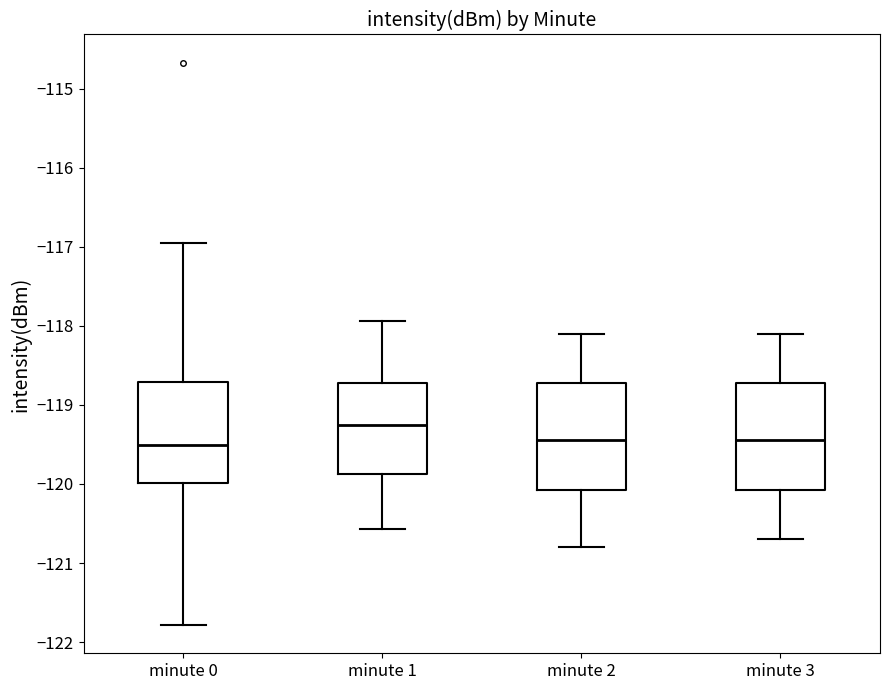

Reading left to right, read every box against the y-axis: the position of its median line, the range the box covers, and the ends of its whiskers. The values are not printed on the chart, so give them approximately, as read against the axis.

minute 0: median -119.5, box -120.0 to -118.7, whiskers -121.8 to -116.9
minute 1: median -119.3, box -119.9 to -118.7, whiskers -120.6 to -117.9
minute 2: median -119.4, box -120.1 to -118.7, whiskers -120.8 to -118.1
minute 3: median -119.4, box -120.1 to -118.7, whiskers -120.7 to -118.1